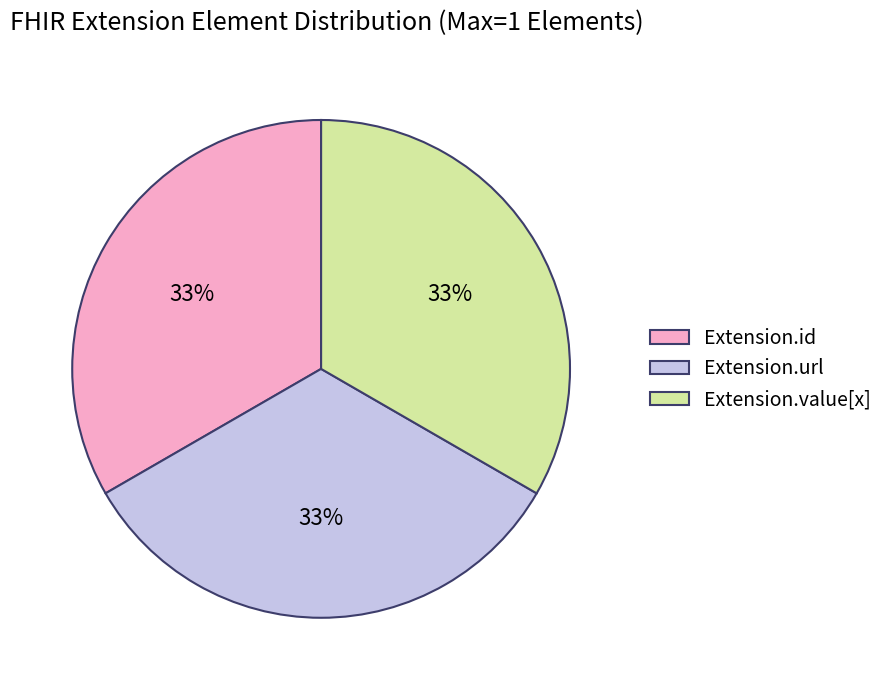

Do Extension.value[x] and Extension.id together represent more than half of the pie?

Yes